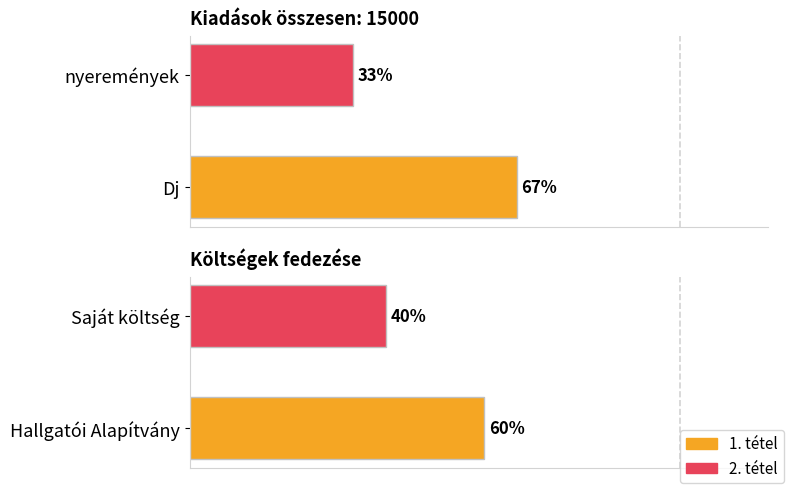

Are the bars horizontal?

Yes